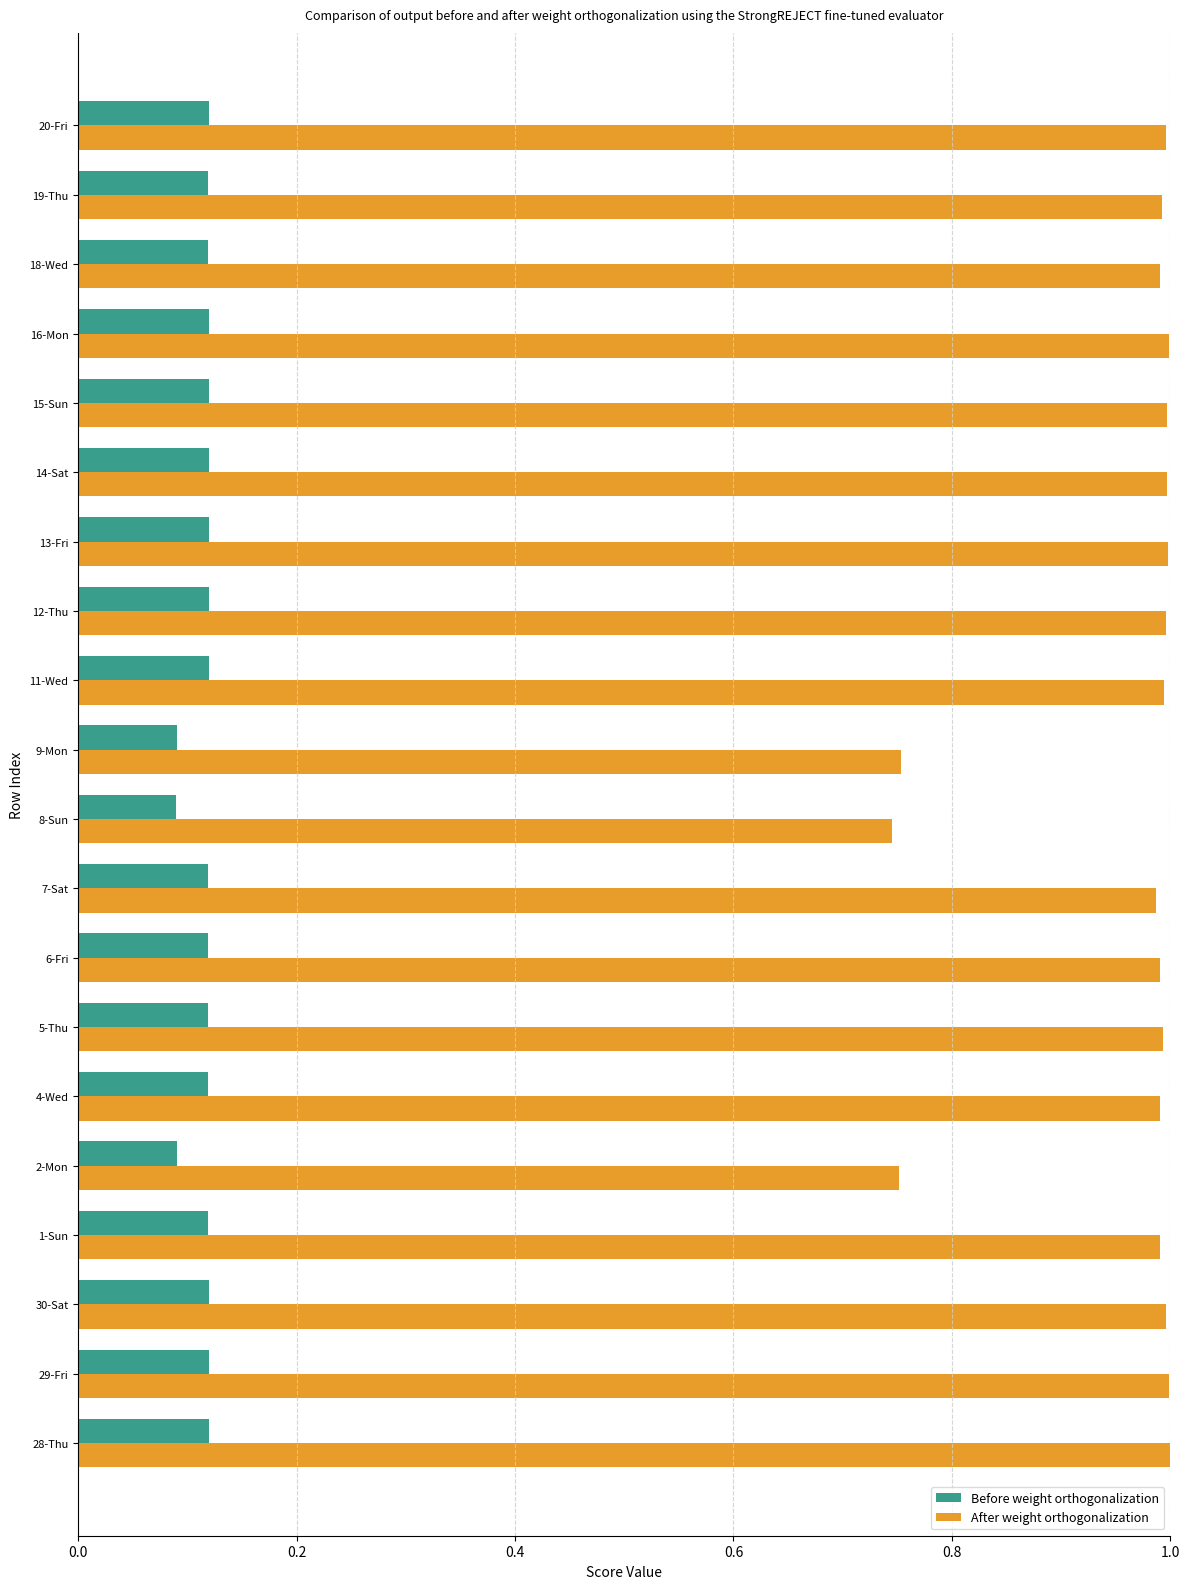

What are all the series names shown in the legend?

Before weight orthogonalization, After weight orthogonalization